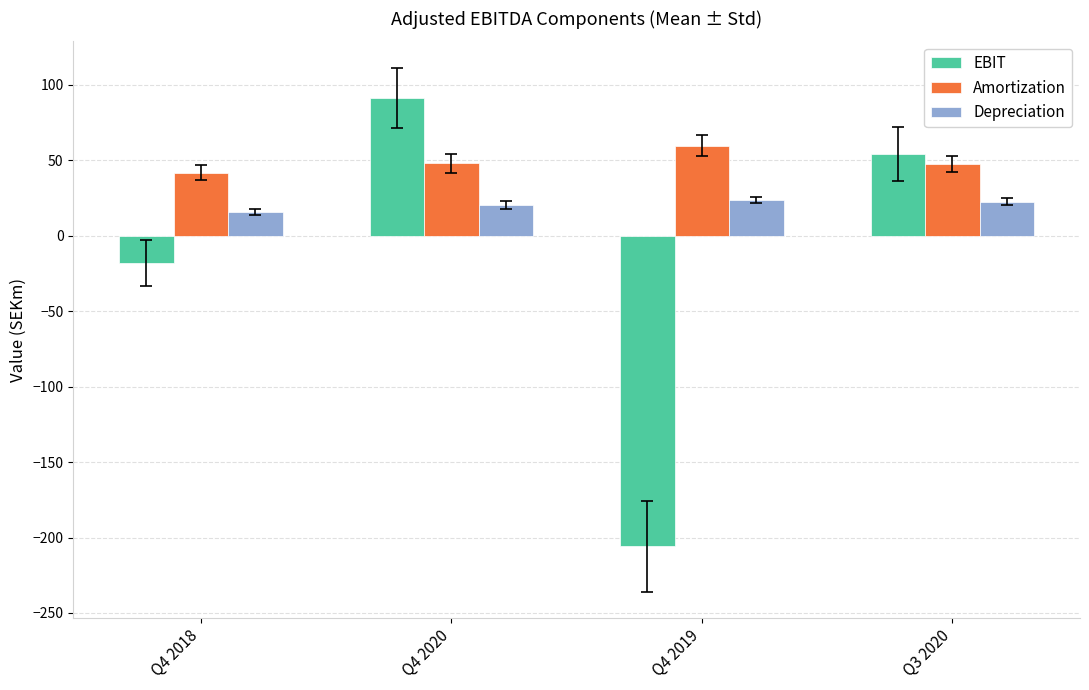

How many bars are there in total?

12